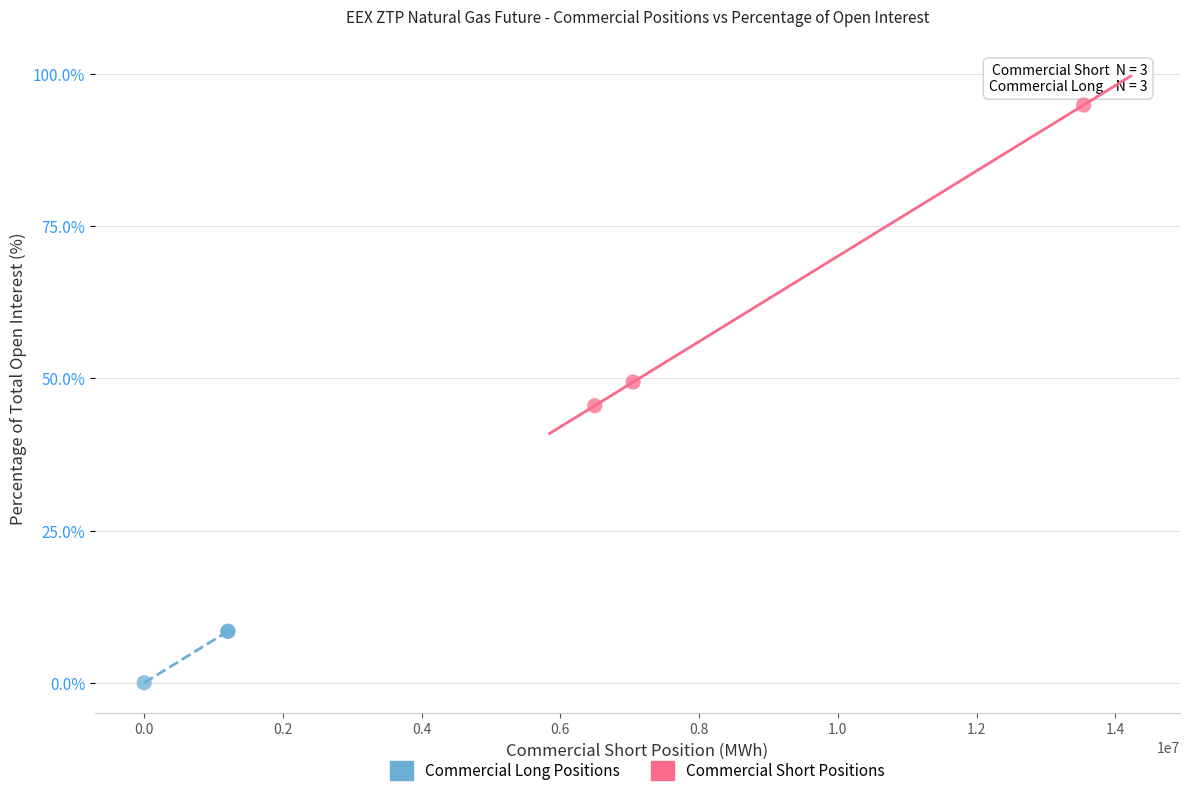

Which series has the widest spread of Y values?

Commercial Short Positions